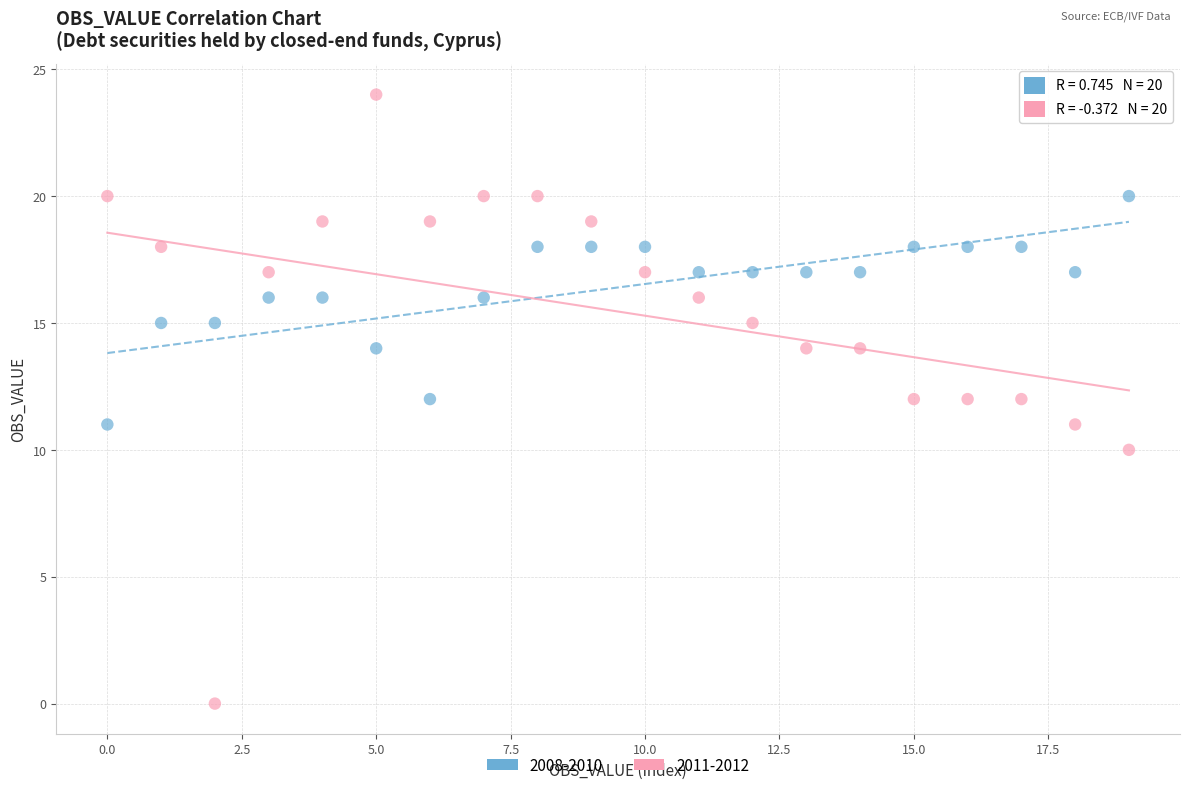

Which series reaches the minimum Y coordinate?

2011-2012